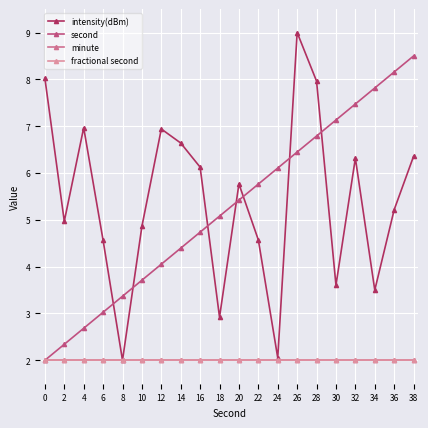

What is the average value of the minute series?

2.0